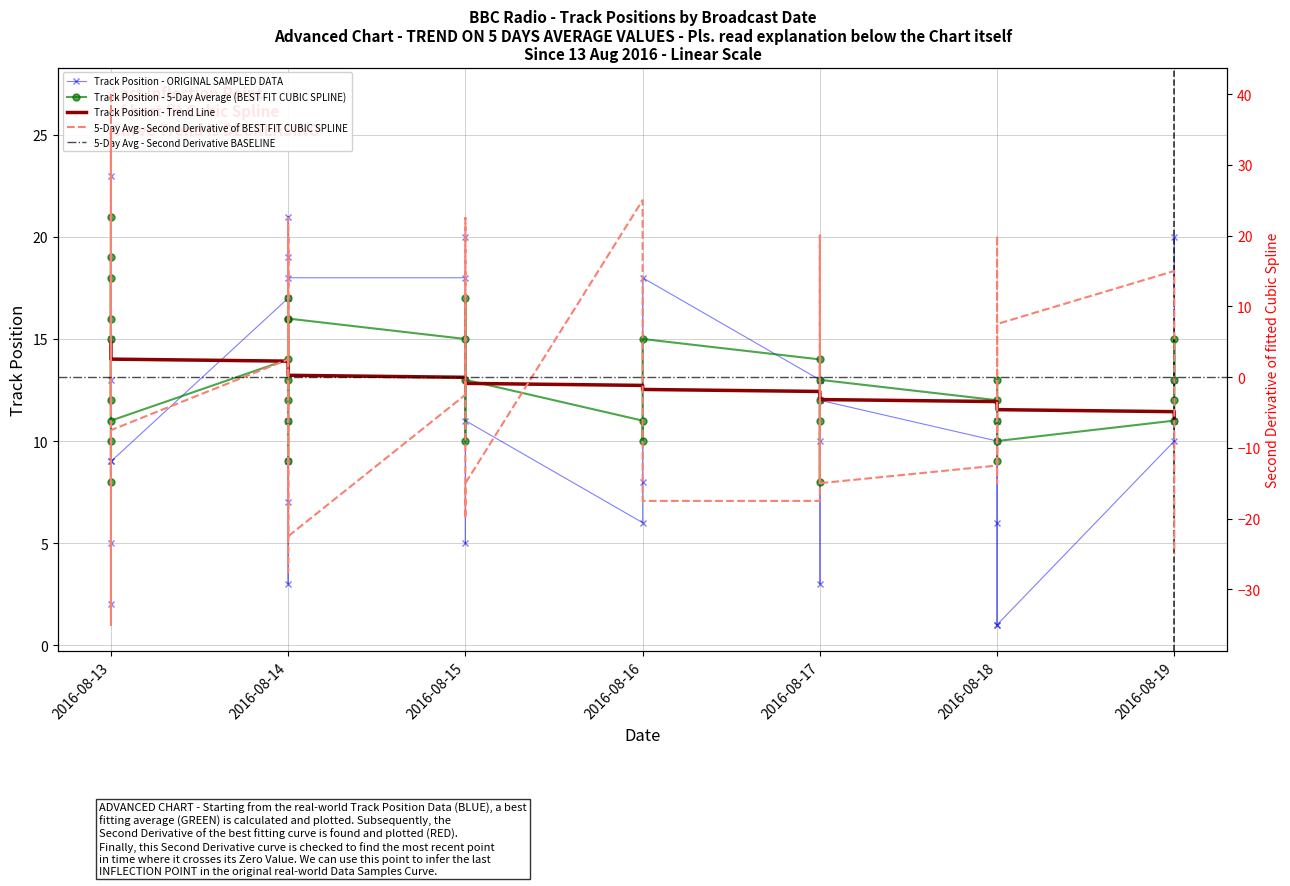

Reading right to left, transcribe all the data shown in this chart.

Track Position: 2016-08-19=13	2016-08-19=20	2016-08-19=11	2016-08-19=10	2016-08-18=1	2016-08-18=11	2016-08-18=6	2016-08-18=1	2016-08-18=10	2016-08-17=12	2016-08-17=3	2016-08-17=10	2016-08-17=13	2016-08-17=13	2016-08-16=18	2016-08-16=8	2016-08-16=6	2016-08-15=11	2016-08-15=20	2016-08-15=5	2016-08-15=18	2016-08-14=18	2016-08-14=7	2016-08-14=11	2016-08-14=21	2016-08-14=19	2016-08-14=9	2016-08-14=3	2016-08-14=17	2016-08-13=9	2016-08-13=23	2016-08-13=5	2016-08-13=2	2016-08-13=13	2016-08-13=9	2016-08-13=25	2016-08-13=15	2016-08-13=27
5-Day Avg: 2016-08-19=13	2016-08-19=15	2016-08-19=12	2016-08-19=11	2016-08-18=10	2016-08-18=13	2016-08-18=11	2016-08-18=9	2016-08-18=12	2016-08-17=13	2016-08-17=8	2016-08-17=11	2016-08-17=12	2016-08-17=14	2016-08-16=15	2016-08-16=10	2016-08-16=11	2016-08-15=13	2016-08-15=17	2016-08-15=10	2016-08-15=15	2016-08-14=16	2016-08-14=12	2016-08-14=13	2016-08-14=17	2016-08-14=16	2016-08-14=11	2016-08-14=9	2016-08-14=14	2016-08-13=11	2016-08-13=18	2016-08-13=10	2016-08-13=8	2016-08-13=15	2016-08-13=12	2016-08-13=19	2016-08-13=16	2016-08-13=21